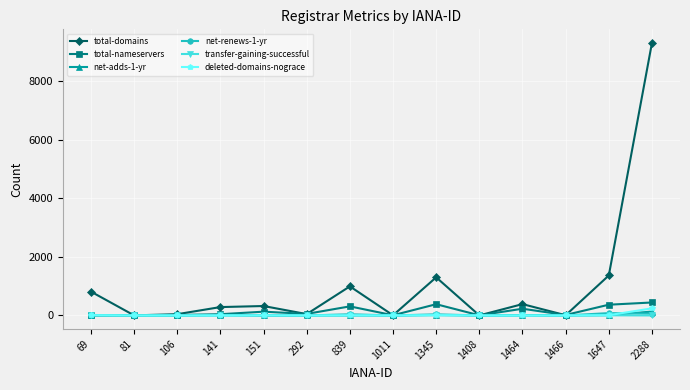

Is it true that net-renews-1-yr equals 0 at 1466?

True